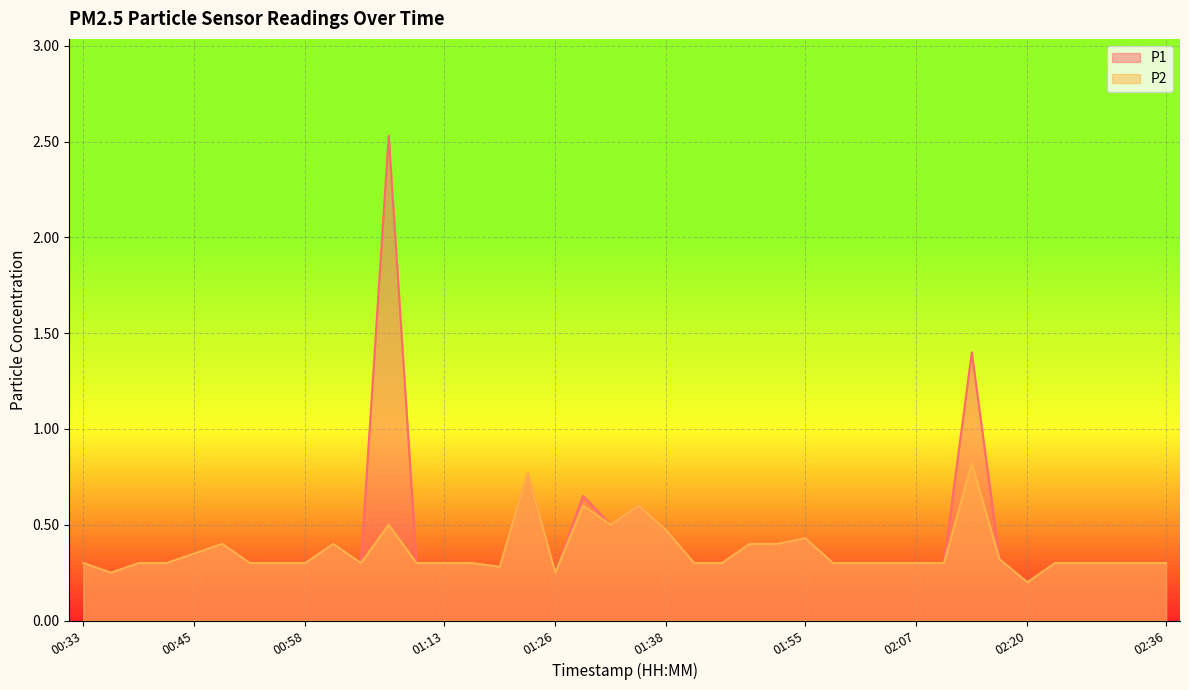

Is the value of P2 at 00:33 greater than the value of P1 at 01:51?

No